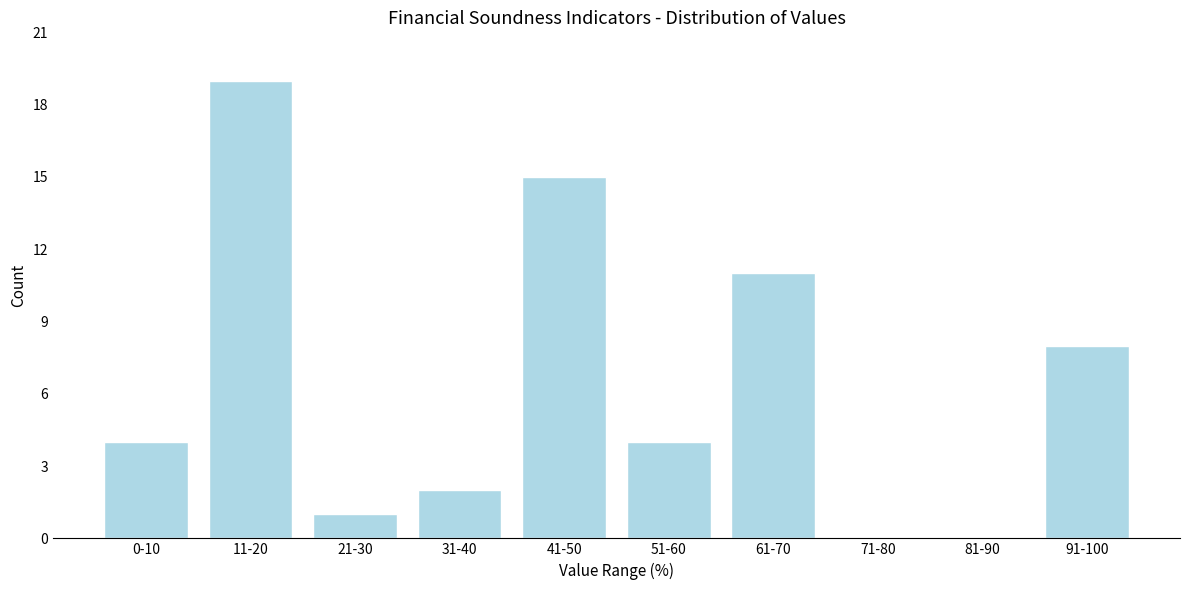

Reading left to right, list all the values displayed in this chart.

0-10=4	11-20=19	21-30=1	31-40=2	41-50=15	51-60=4	61-70=11	71-80=0	81-90=0	91-100=8